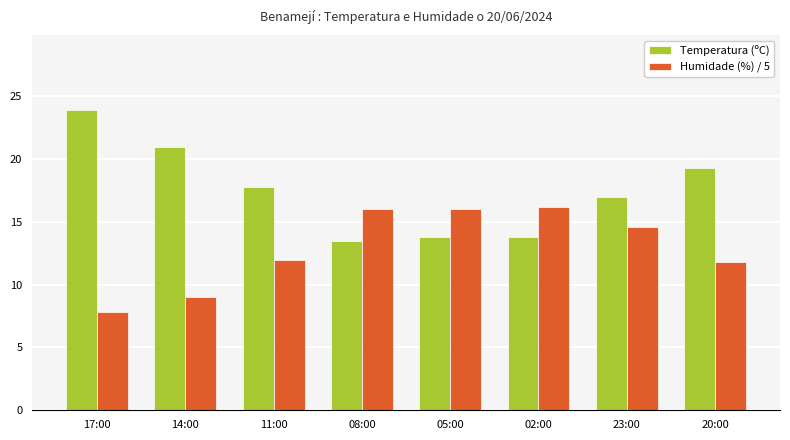

Reading left to right, extract all data points from this chart.

Temperatura (ºC): 17:00=23.9	14:00=21.0	11:00=17.8	08:00=13.5	05:00=13.8	02:00=13.8	23:00=17.0	20:00=19.3
Humidade (%) / 5: 17:00=7.8	14:00=9.0	11:00=12.0	08:00=16.0	05:00=16.0	02:00=16.2	23:00=14.6	20:00=11.8